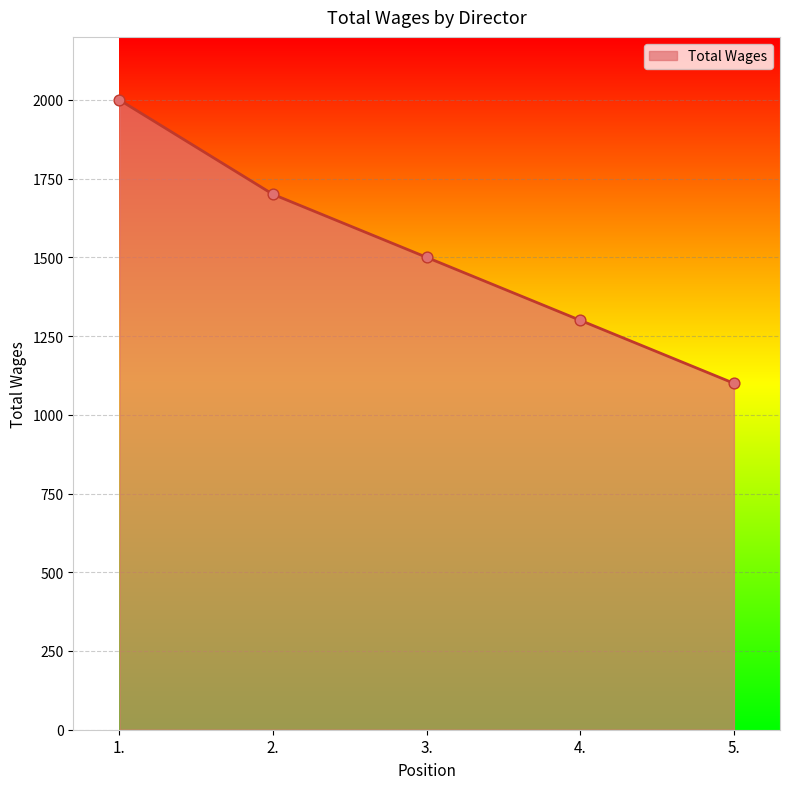

Which has a higher value, 5. or 3.?

3.